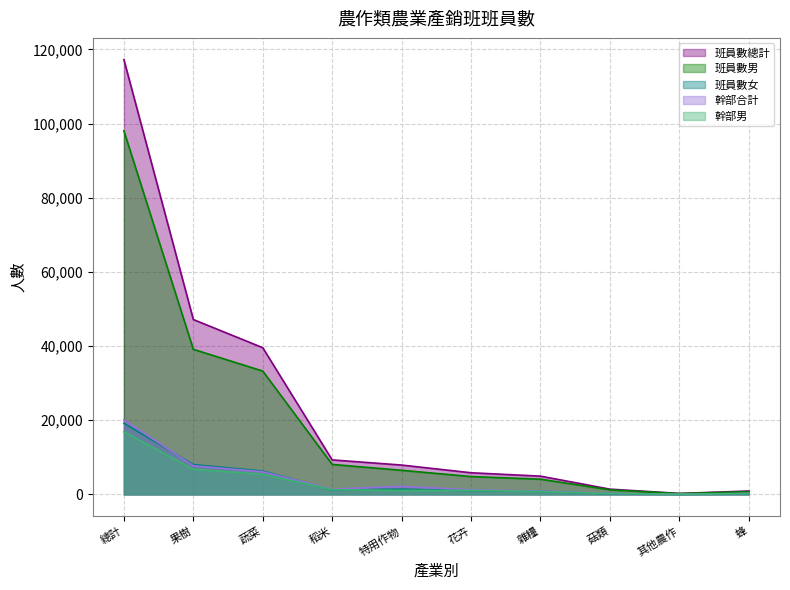

At which category does the chart reach its peak across all series?

總計